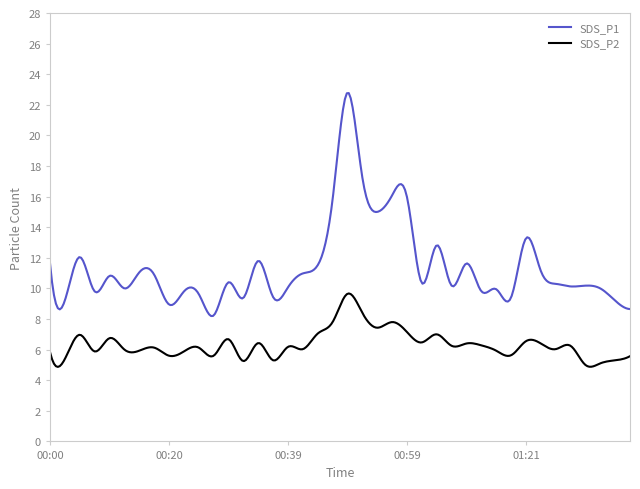

What is the difference between the maximum and minimum values in the SDS_P2 series?

4.8